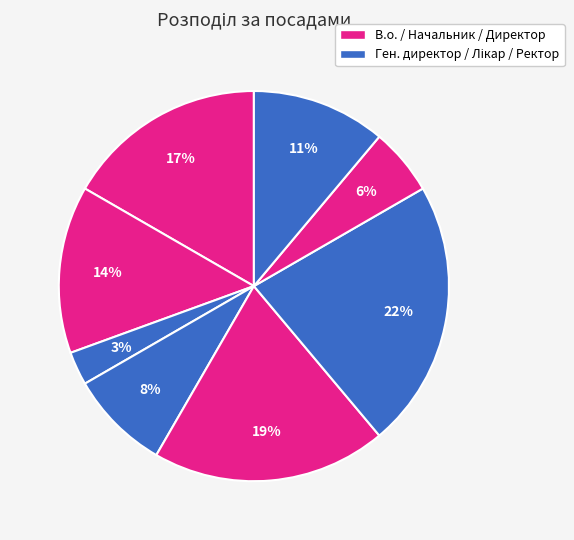

How many slices are in this pie chart?

8